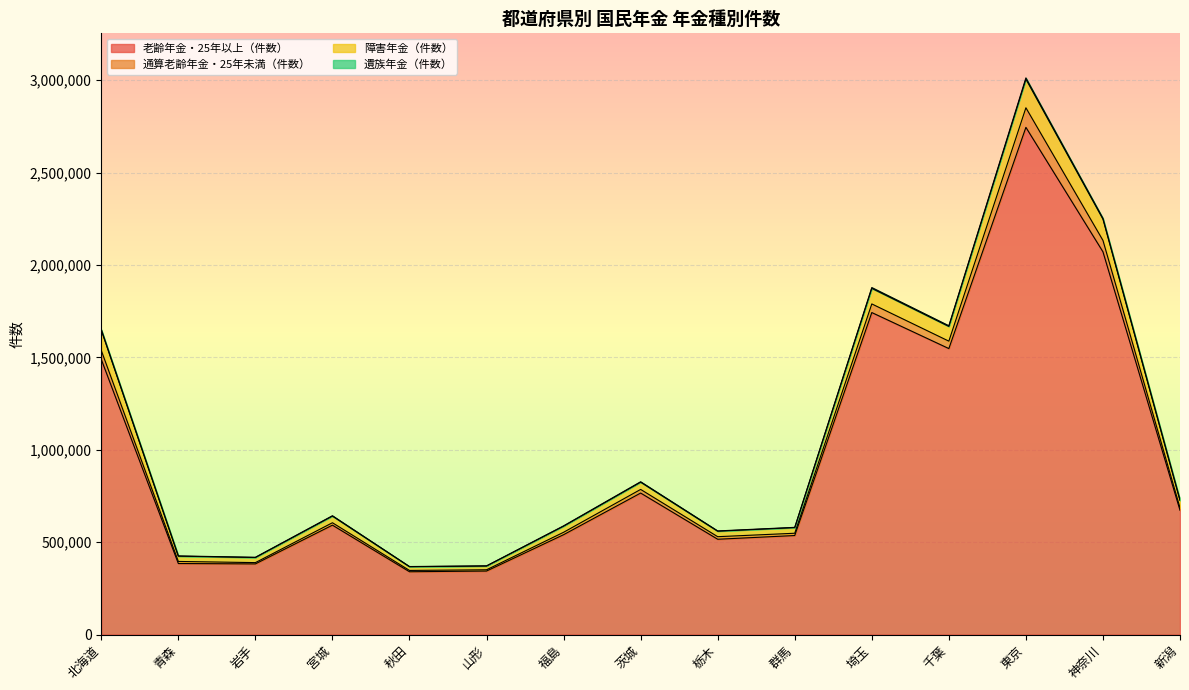

What is the smallest value displayed?

340043